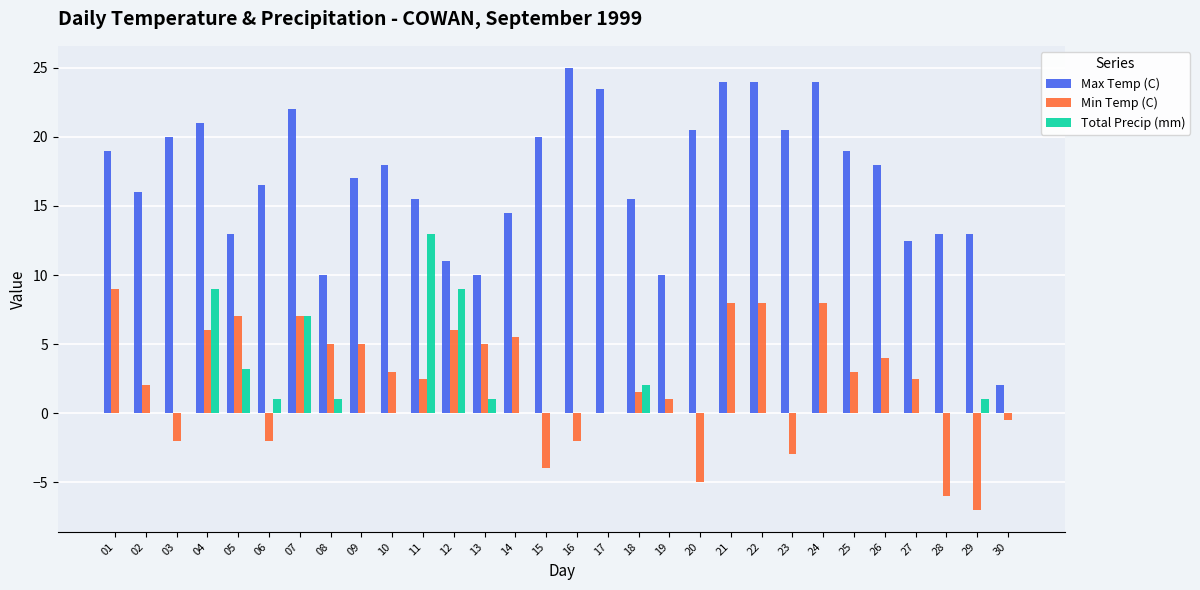

What is the total value across all series at 17?

23.5